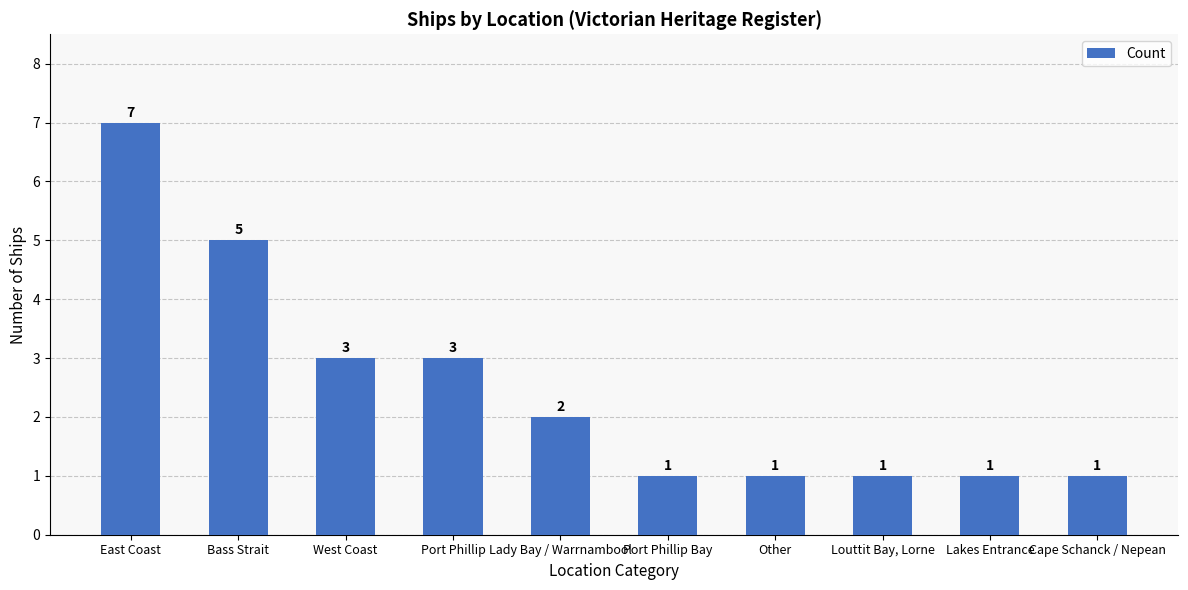

Reading left to right, what are all the values shown in this chart?

7	5	3	3	2	1	1	1	1	1